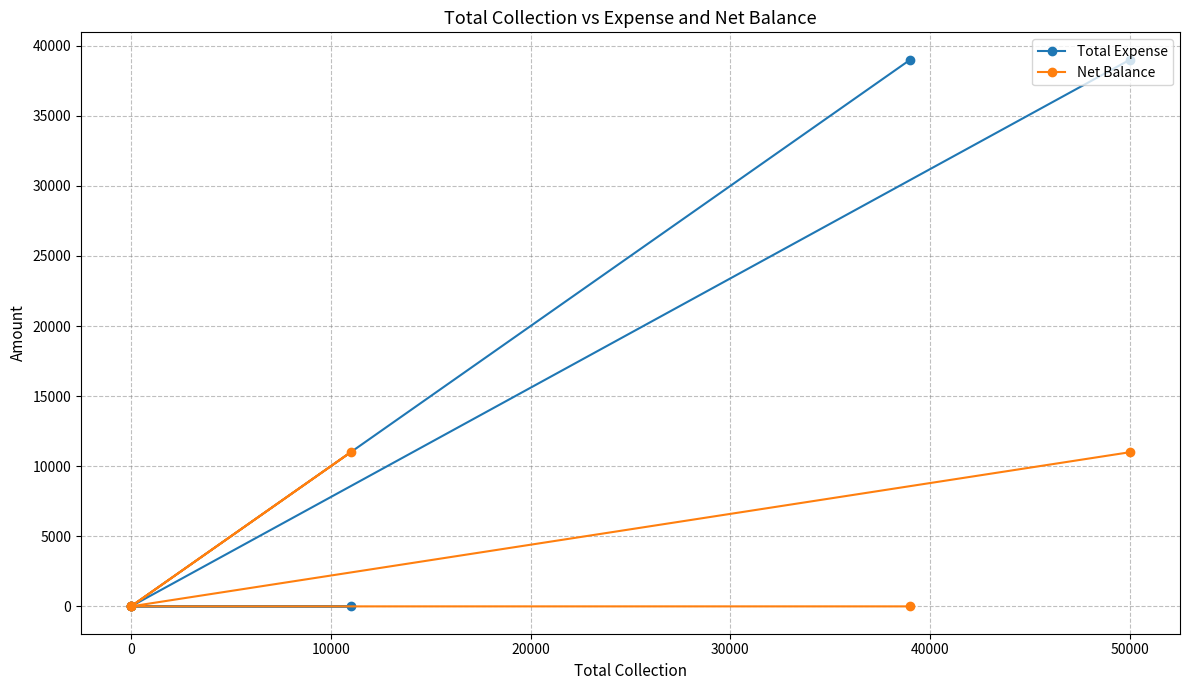

True or false: Total Expense and Net Balance cross at least once.

False